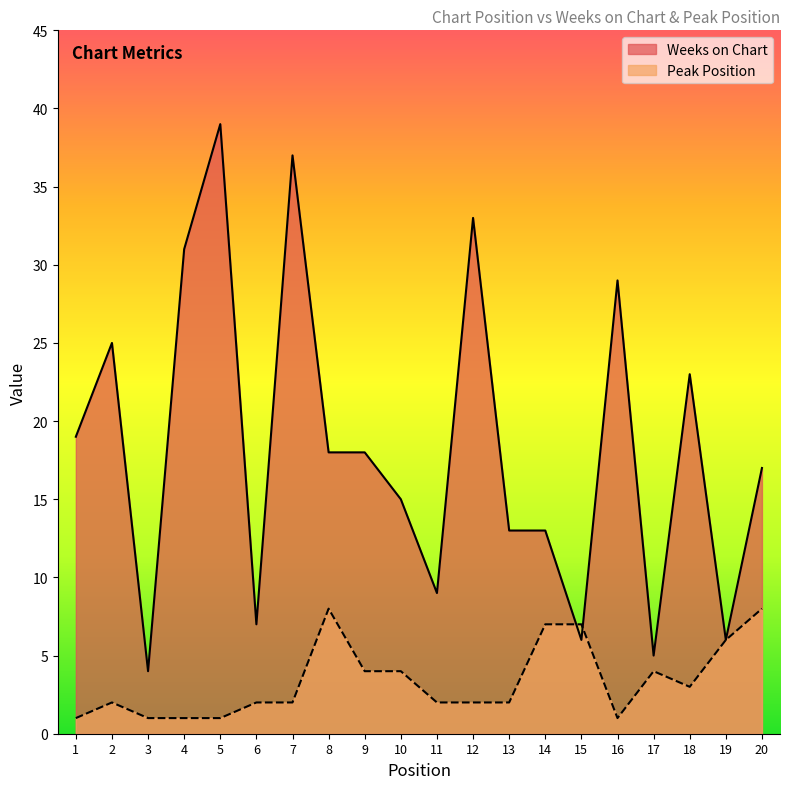

Reading right to left, list all the values displayed in this chart.

Weeks on Chart: 17	6	23	5	29	6	13	13	33	9	15	18	18	37	7	39	31	4	25	19
Peak Position: 8	6	3	4	1	7	7	2	2	2	4	4	8	2	2	1	1	1	2	1